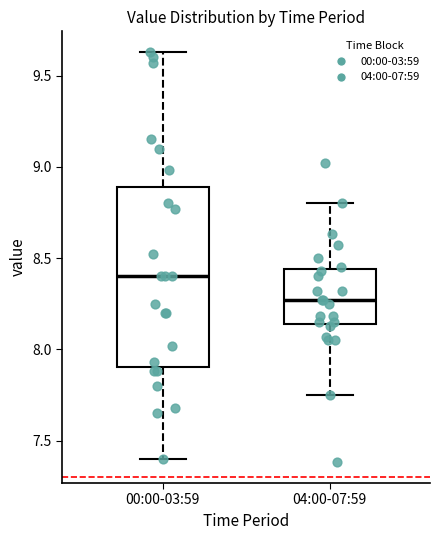

Which box is the tallest, from its lower edge to its upper edge?

00:00-03:59